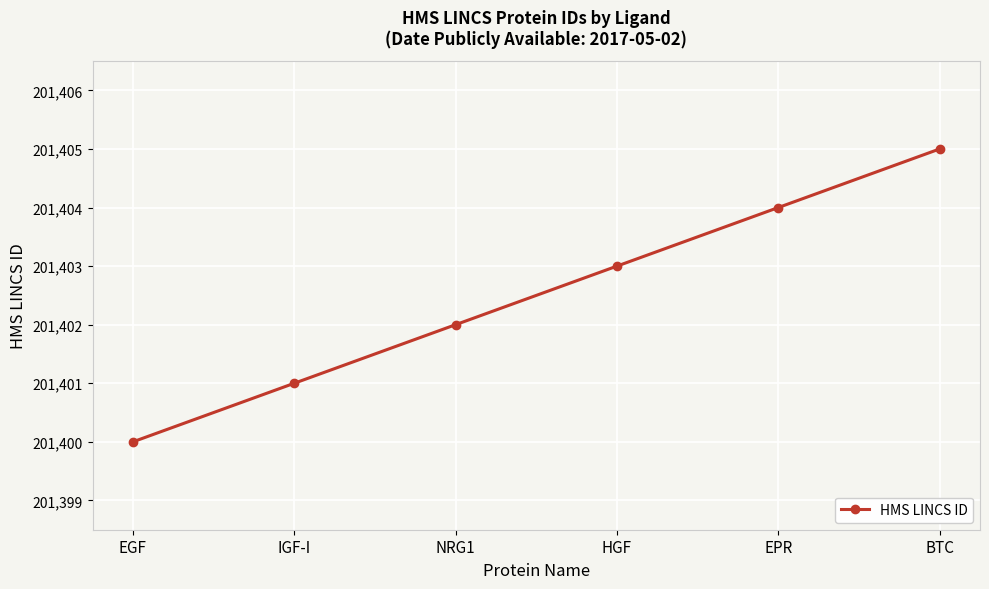

Count the values in the range 201401 to 201404.

4